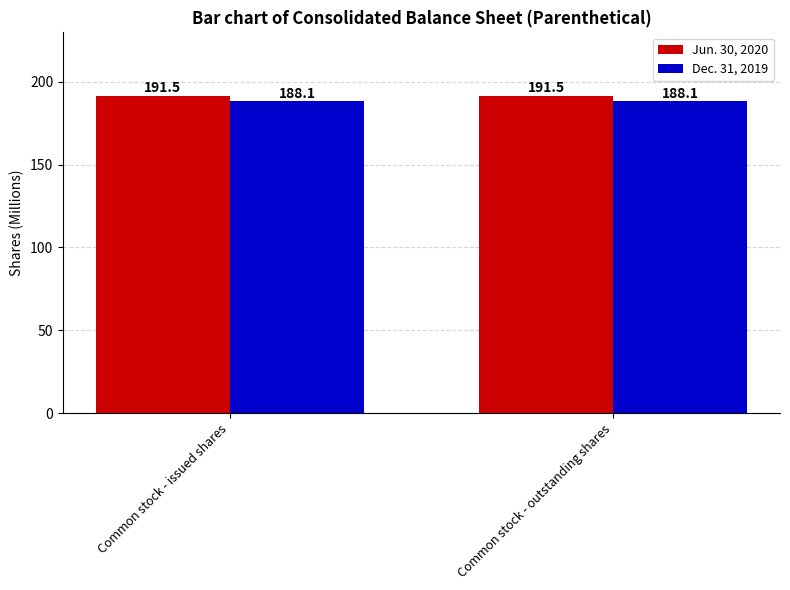

How many bars are there in total?

4